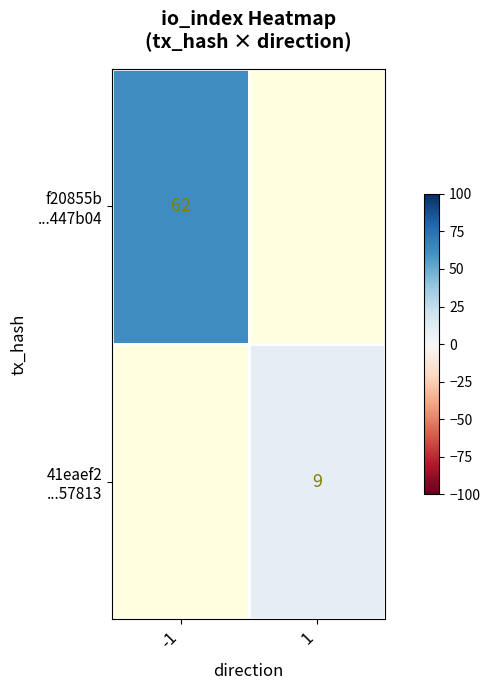

Is it true that 41eaef2 ...57813 equals 9.0 at 1?

True